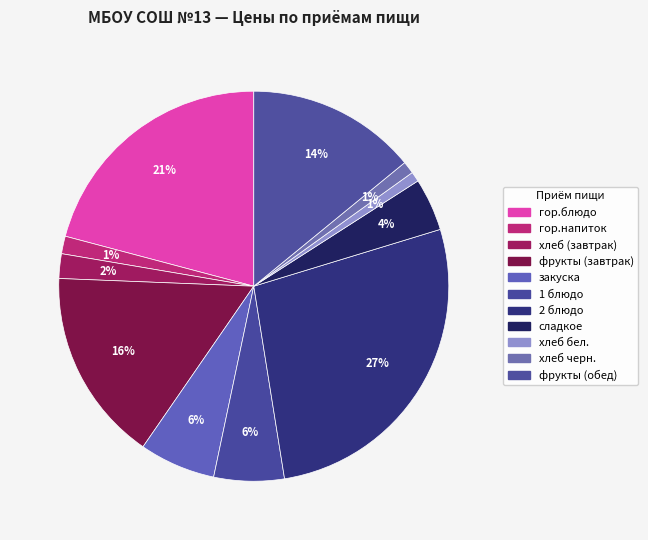

To the nearest percent, what portion does 1 блюдо represent?

6%